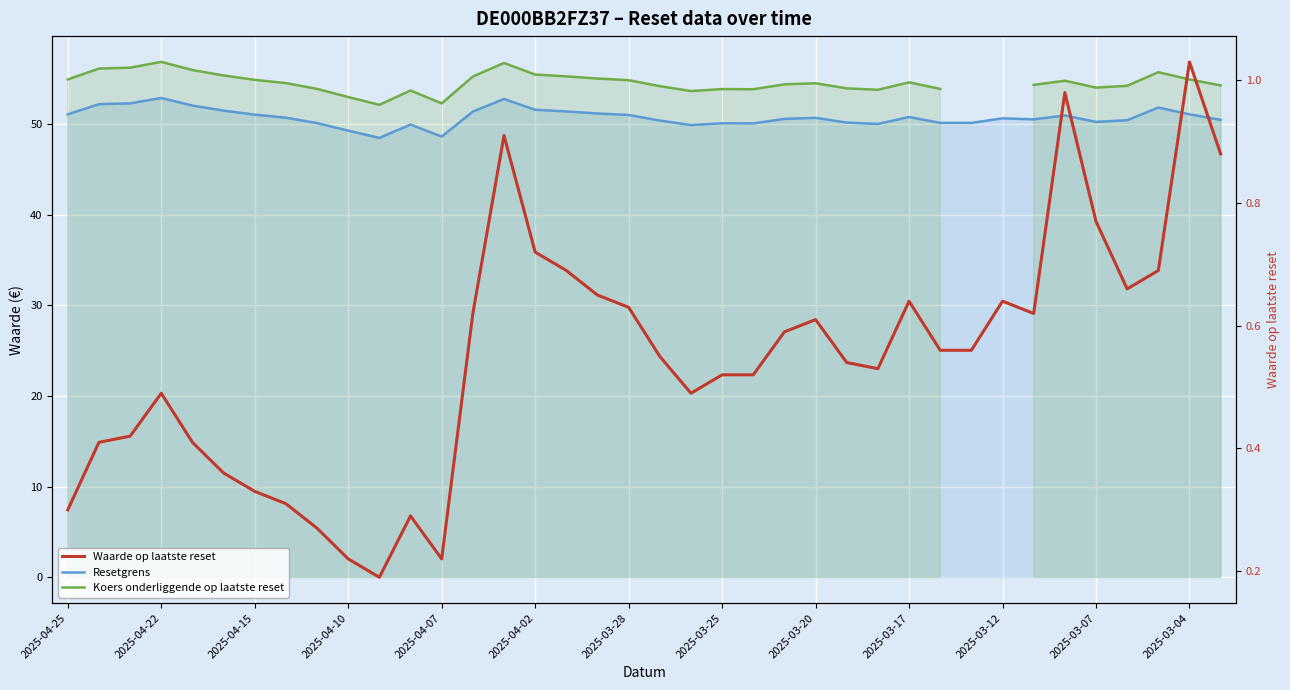

True or false: Koers onderliggende op laatste reset and Resetgrens intersect in this chart.

False